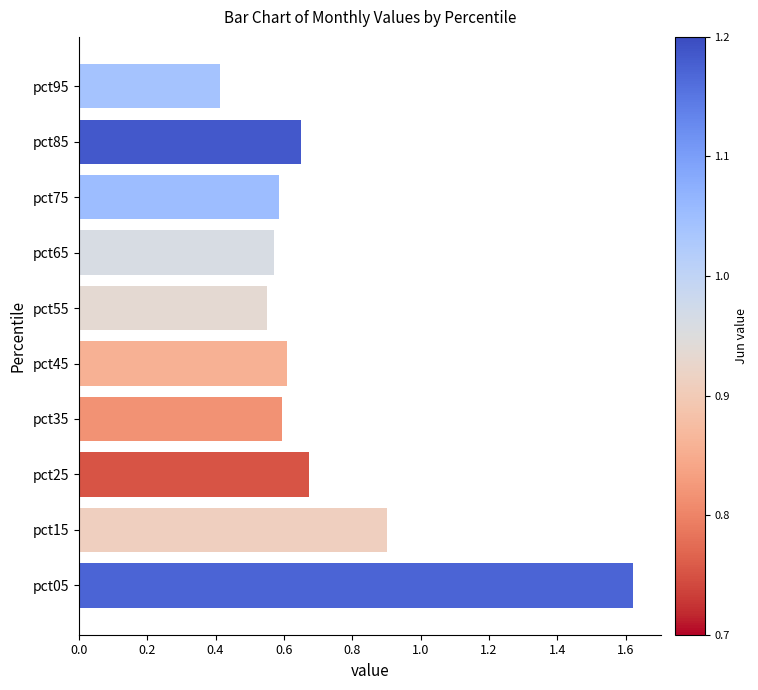

Which category has the lowest value across all series?

pct95